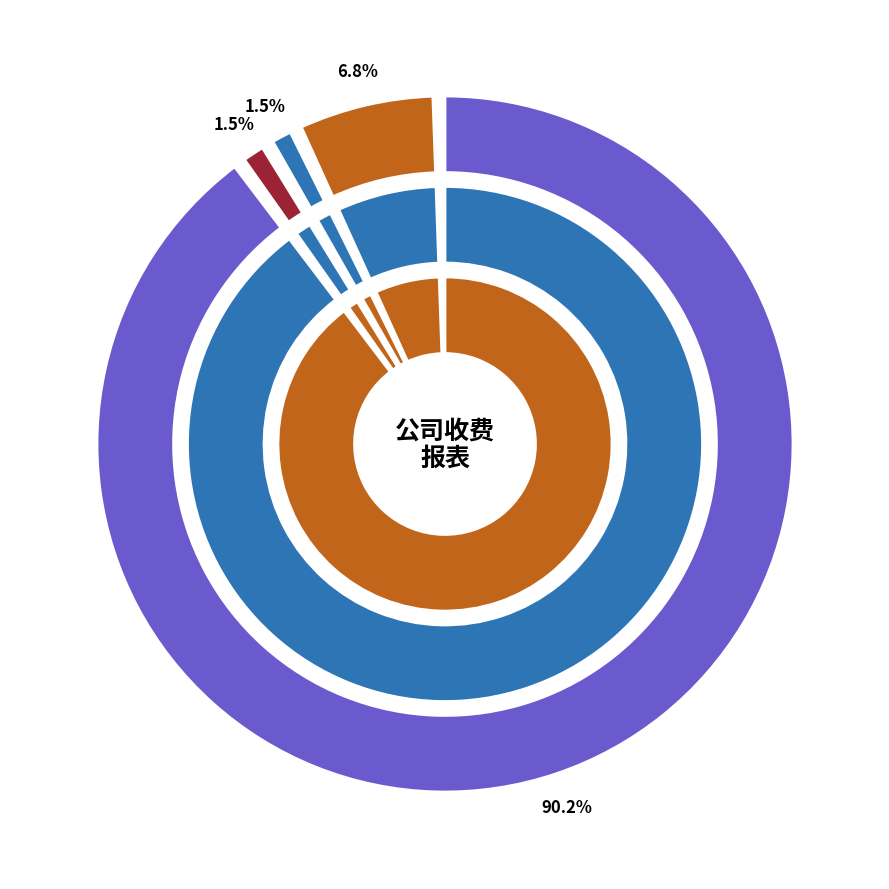

How many segments does this pie chart have?

4